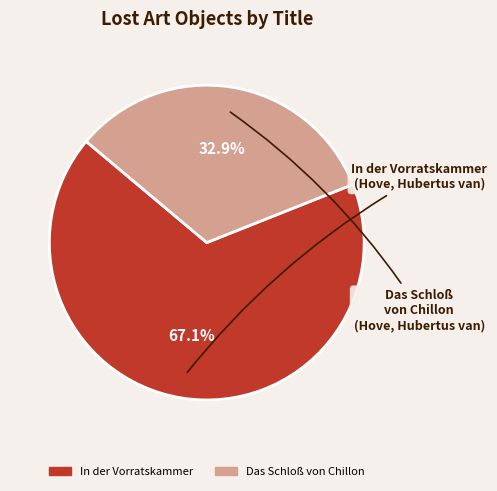

To the nearest percent, what is the difference between the largest and smallest slice percentages?

34%